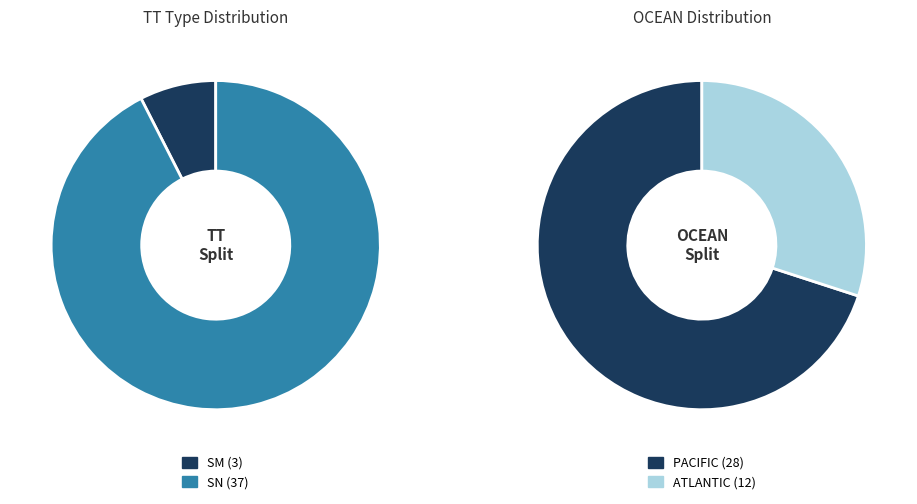

Count the number of slices in the pie.

2